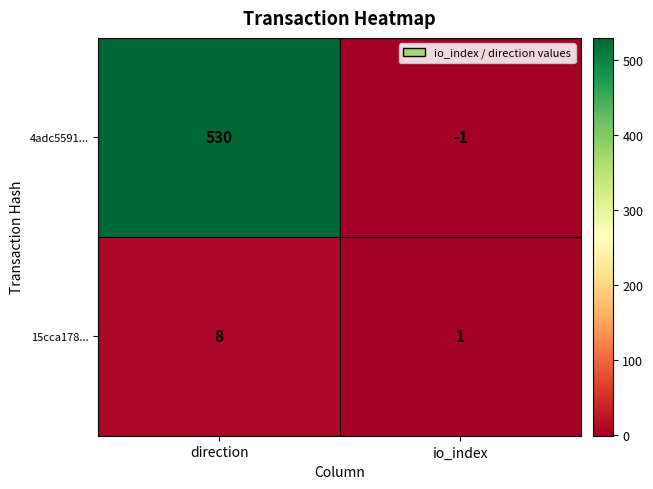

Count the number of categories in the chart.

2